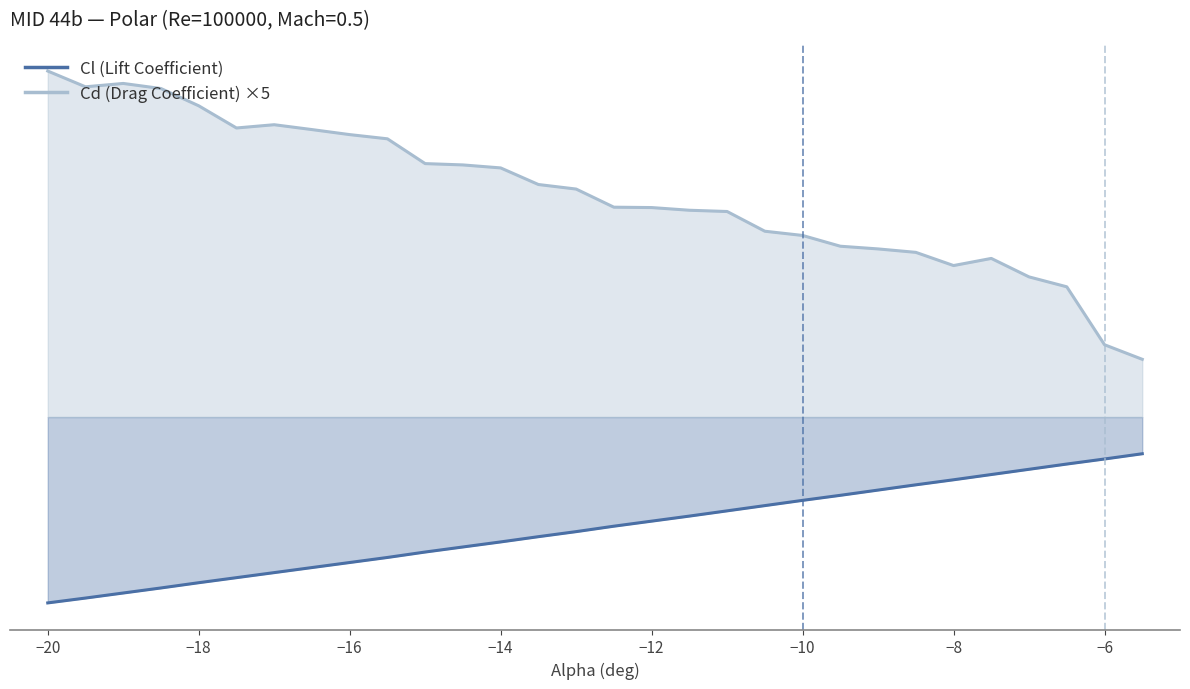

What position from the left is -14?

13